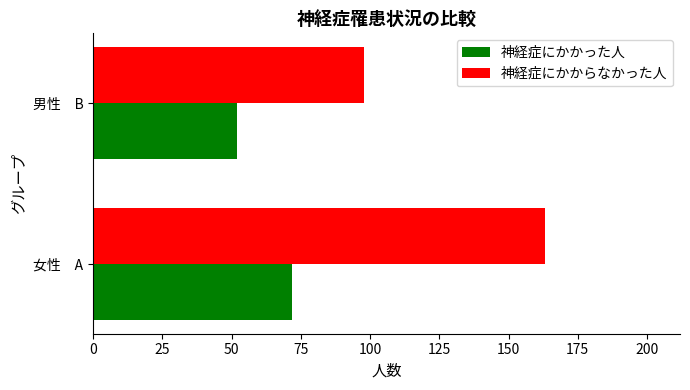

The 神経症にかからなかった人 series shows 249 at 女性　A. True or false?

False